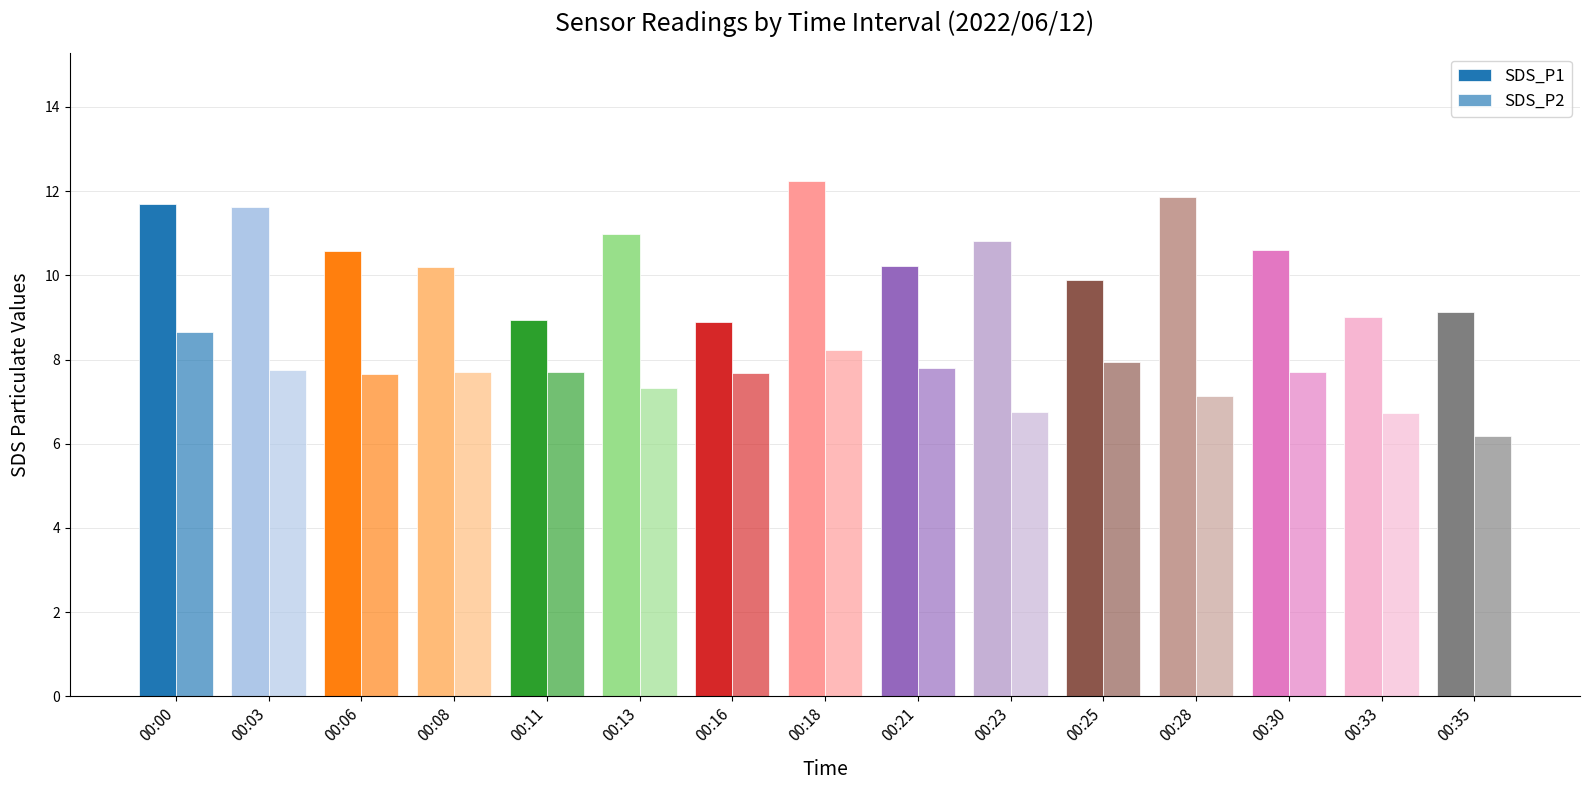

Is it true that SDS_P1 equals 10.2 at 00:21?

True